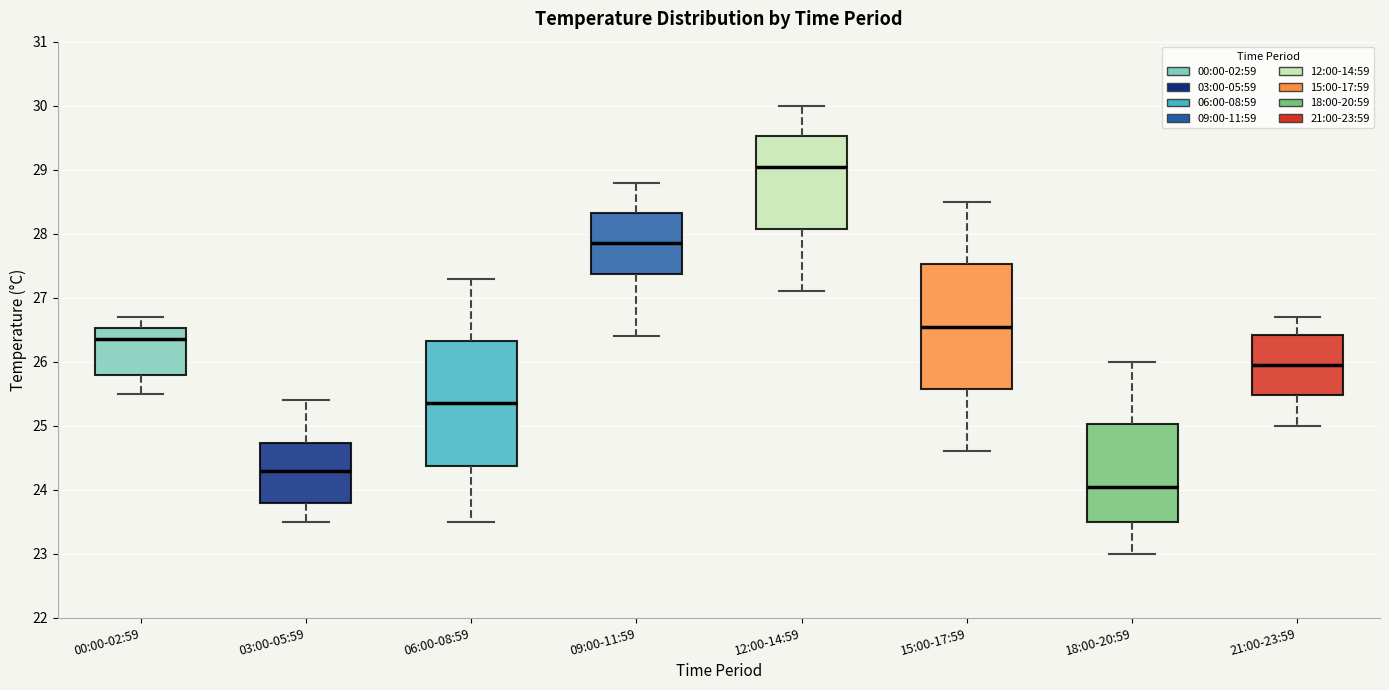

Reading left to right, read every box against the y-axis: the position of its median line, the range the box covers, and the ends of its whiskers. The values are not printed on the chart, so give them approximately, as read against the axis.

00:00-02:59: median 26.4, box 25.8 to 26.5, whiskers 25.5 to 26.7
03:00-05:59: median 24.3, box 23.8 to 24.7, whiskers 23.5 to 25.4
06:00-08:59: median 25.4, box 24.4 to 26.3, whiskers 23.5 to 27.3
09:00-11:59: median 27.9, box 27.4 to 28.3, whiskers 26.4 to 28.8
12:00-14:59: median 29.1, box 28.1 to 29.5, whiskers 27.1 to 30.0
15:00-17:59: median 26.6, box 25.6 to 27.5, whiskers 24.6 to 28.5
18:00-20:59: median 24.1, box 23.5 to 25.0, whiskers 23.0 to 26.0
21:00-23:59: median 26.0, box 25.5 to 26.4, whiskers 25.0 to 26.7